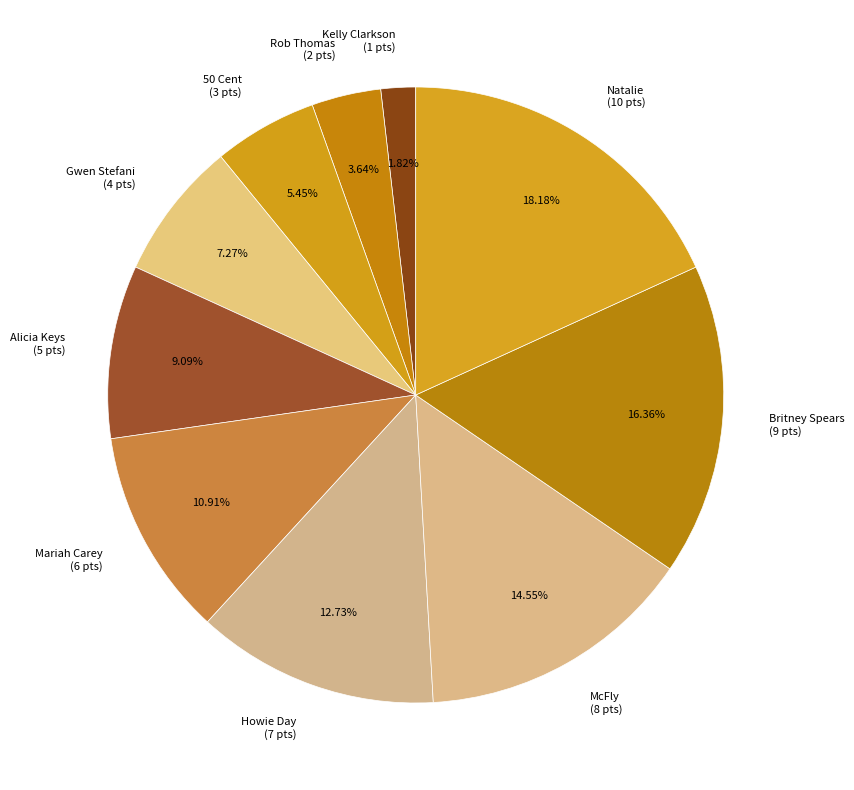

To the nearest percent, what percentage of the pie is Gwen Stefani?

7%